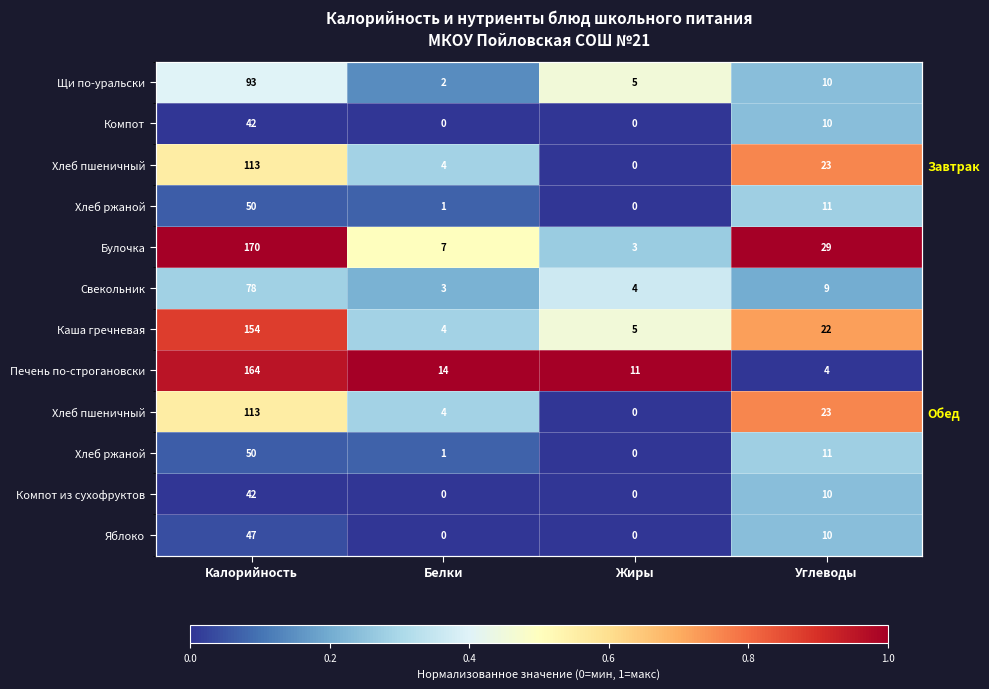

At how many categories does at least one series exceed 0?

4